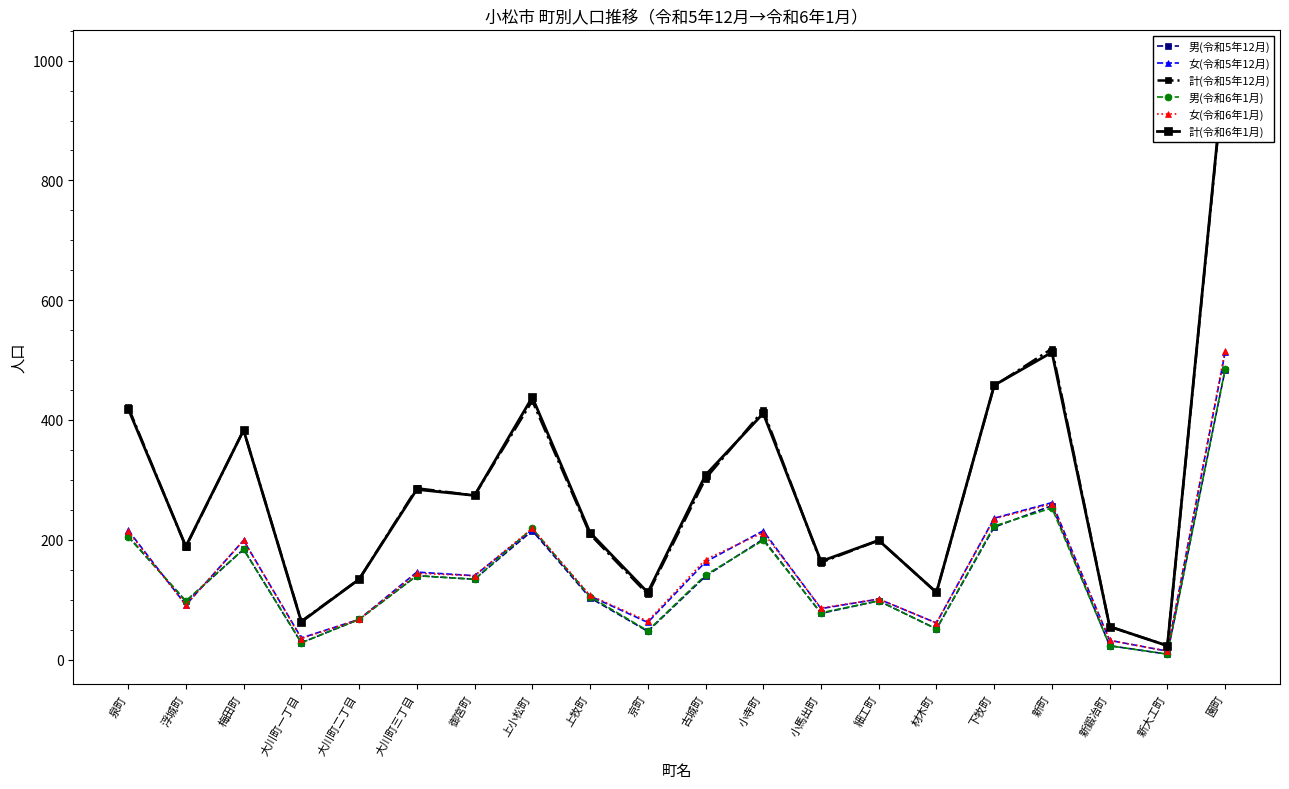

True or false: 計(令和6年1月) and 男(令和5年12月) intersect in this chart.

False